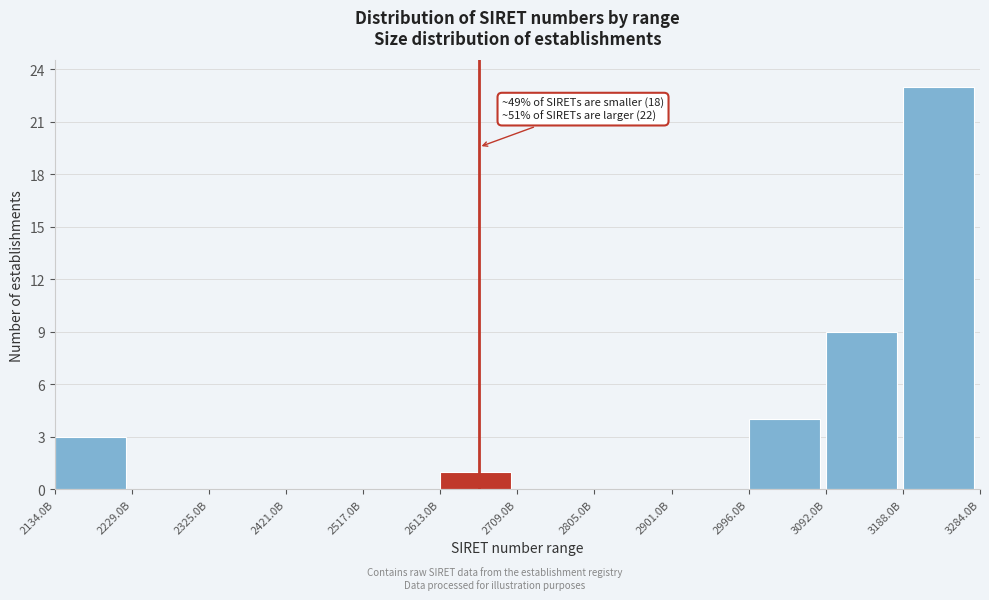

Reading left to right, list all the values displayed in this chart.

2134.0B=3	2229.0B=0	2325.0B=0	2421.0B=0	2517.0B=0	2613.0B=1	2709.0B=0	2805.0B=0	2901.0B=0	2996.0B=4	3092.0B=9	3188.0B=23